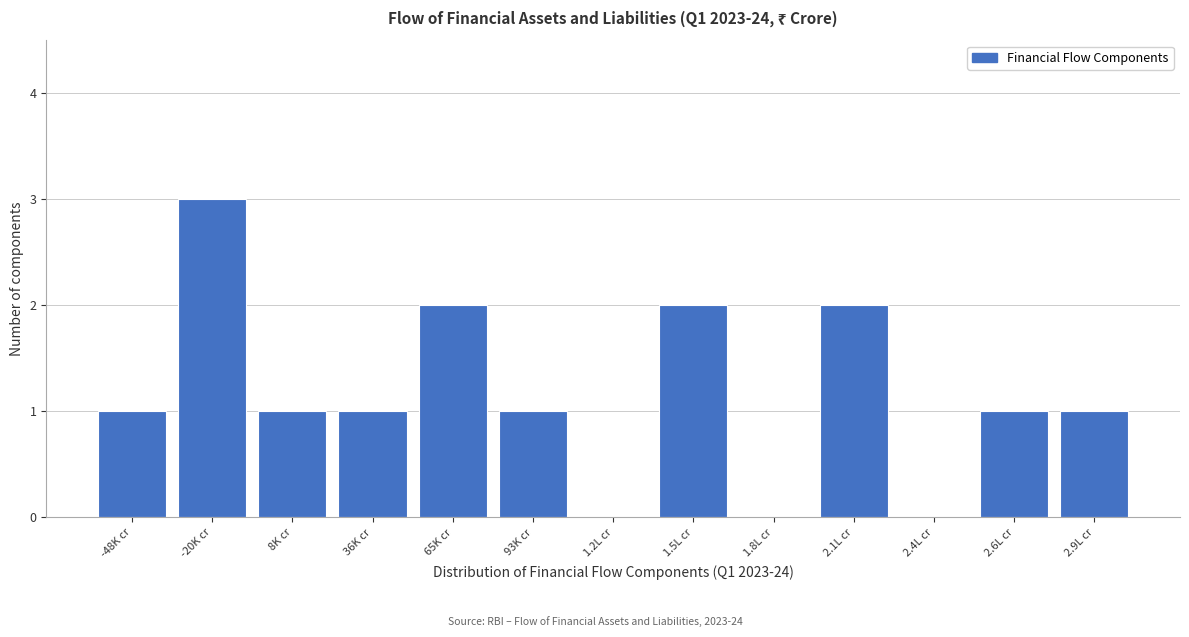

Reading right to left, extract all data points from this chart.

2.9L cr=1	2.6L cr=1	2.4L cr=0	2.1L cr=2	1.8L cr=0	1.5L cr=2	1.2L cr=0	93K cr=1	65K cr=2	36K cr=1	8K cr=1	-20K cr=3	-48K cr=1